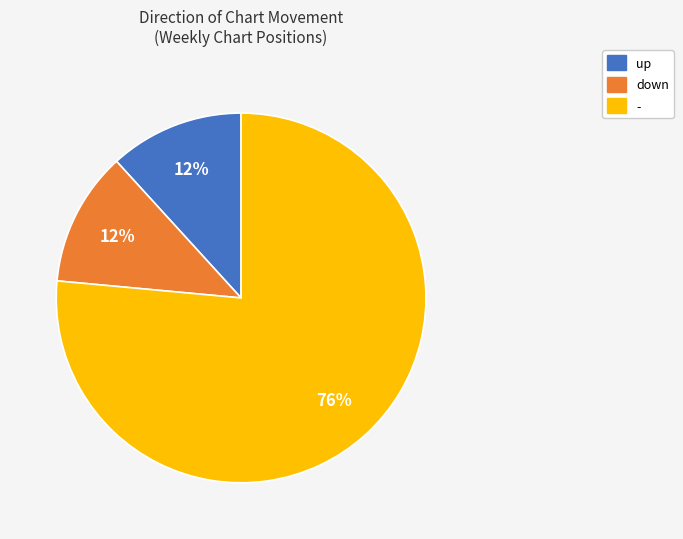

To the nearest percent, what percentage of the pie is -?

76%